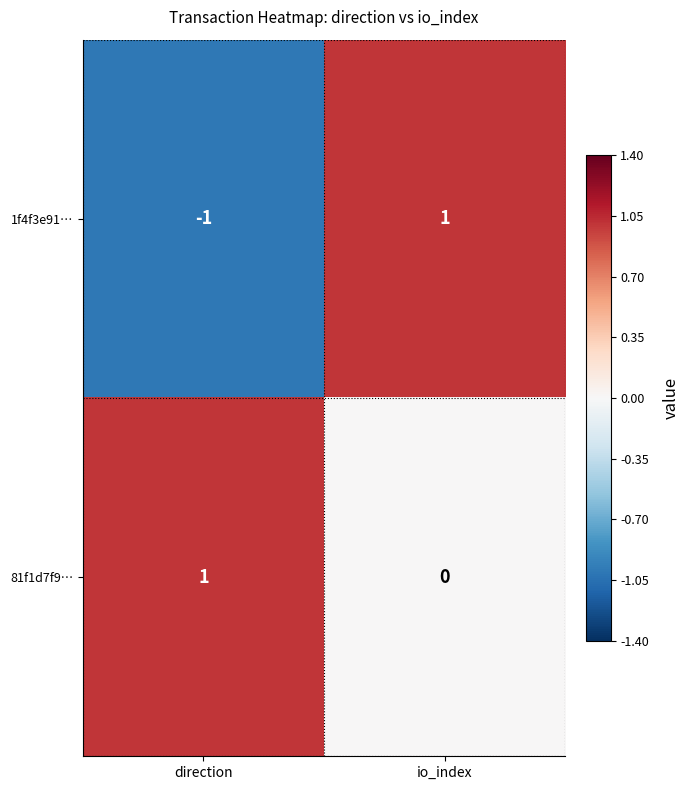

Where is 1f4f3e91… nearest to the value 0?

direction